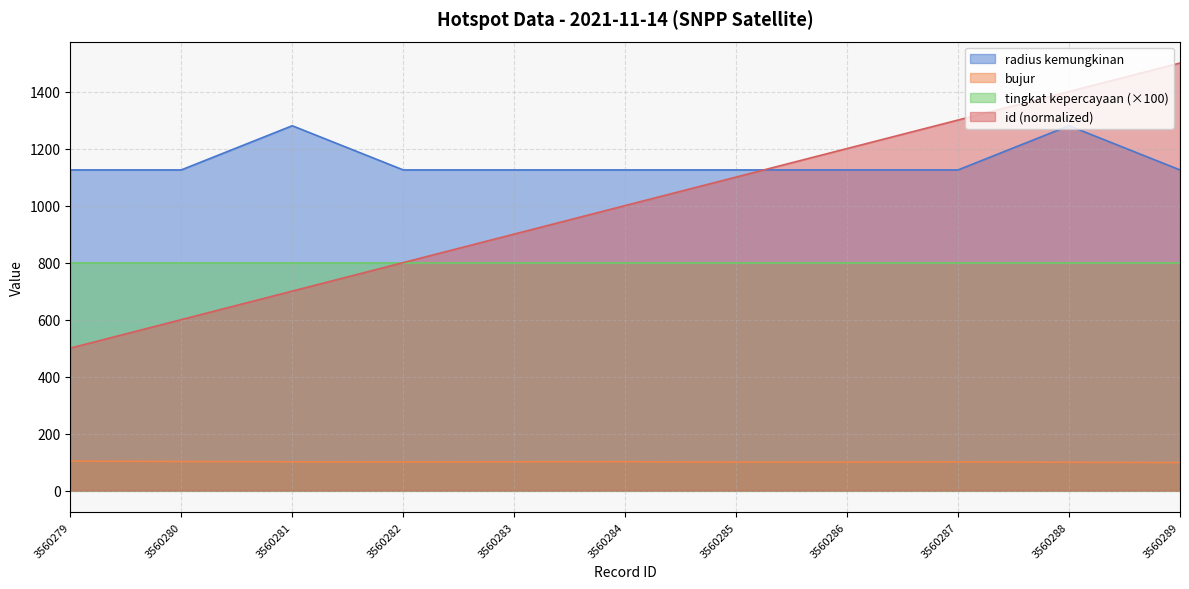

True or false: id_norm and bujur cross at least once.

False